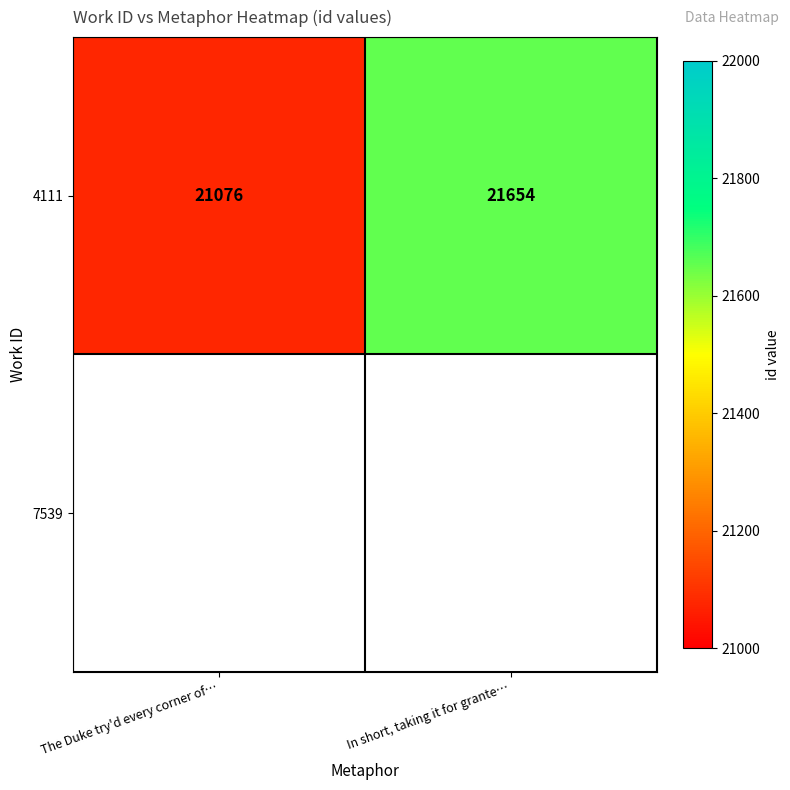

How many series are shown in this chart?

1